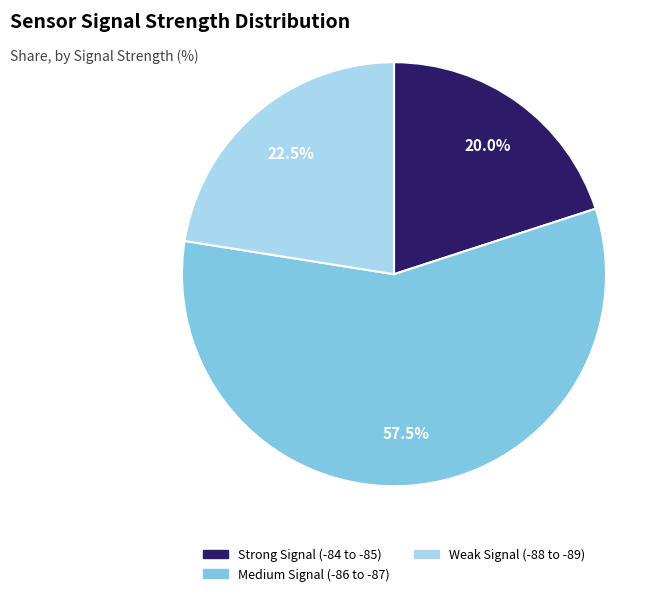

Is there a majority slice in this chart?

Yes